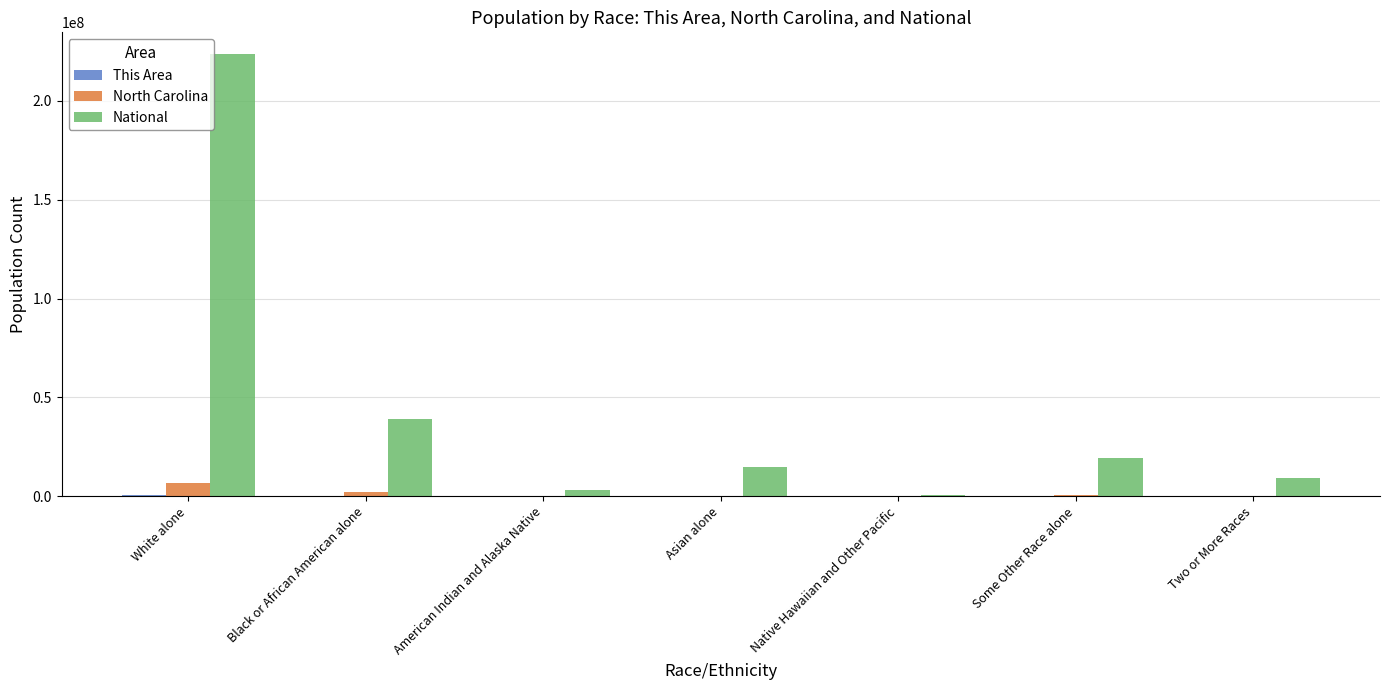

Which series has the largest total across all categories?

National